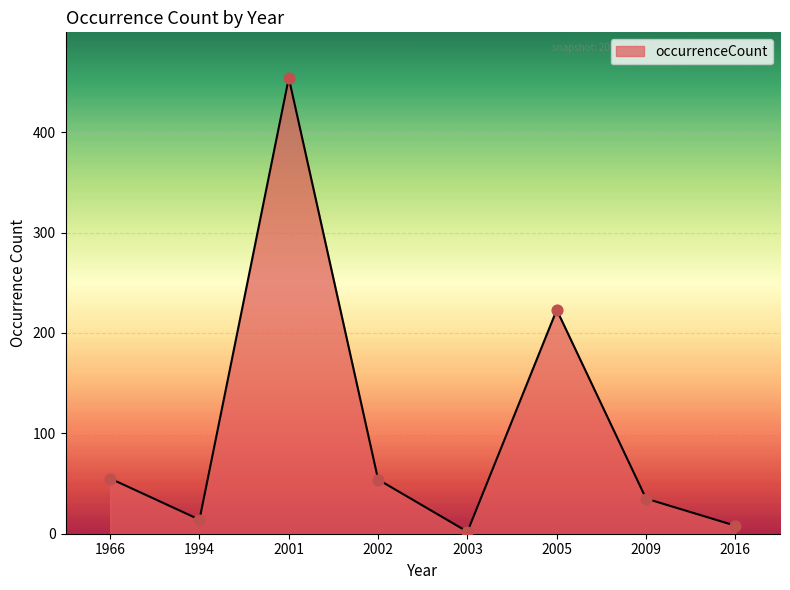

What is the ratio of the value at 1966 to the value at 1994?

3.9